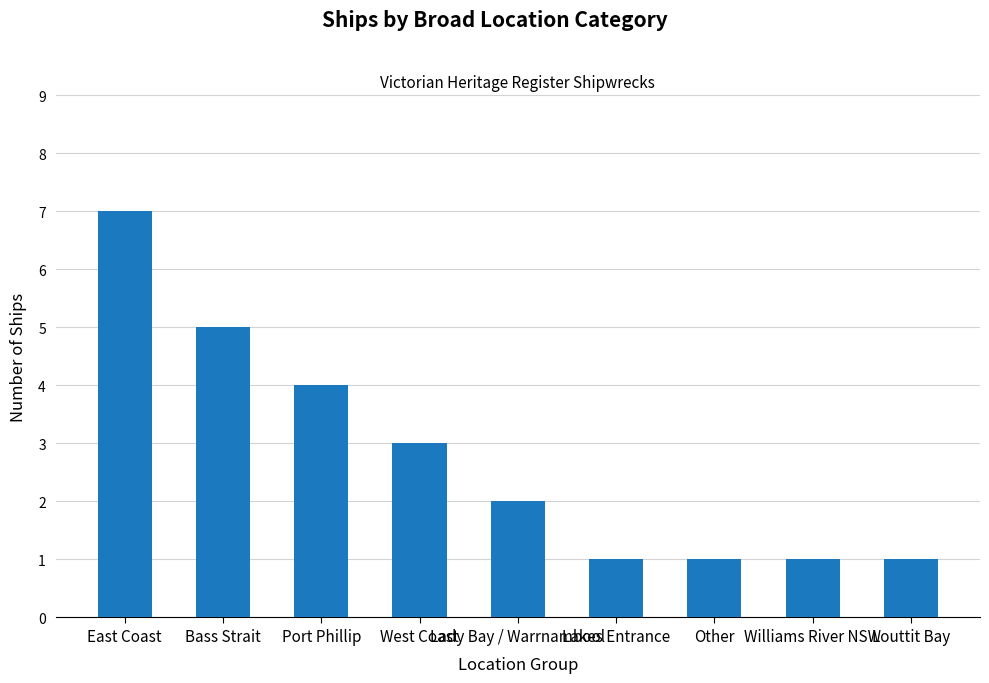

What is the difference between the values at East Coast and Port Phillip?

3